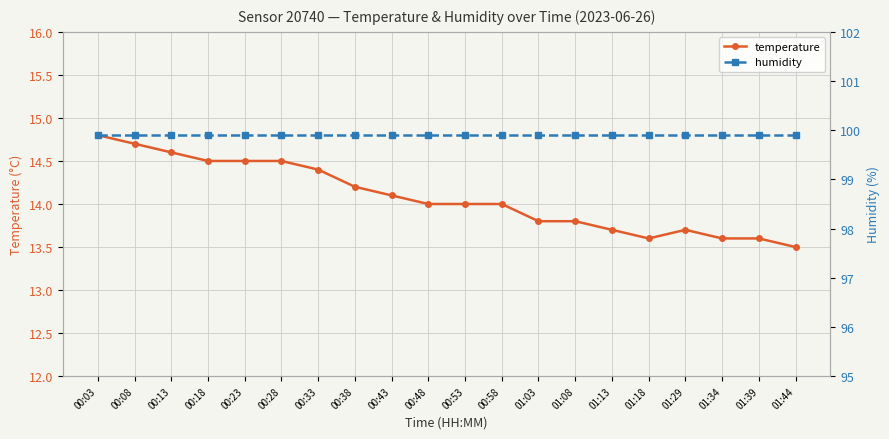

How many interior local peaks does the temperature series have?

1